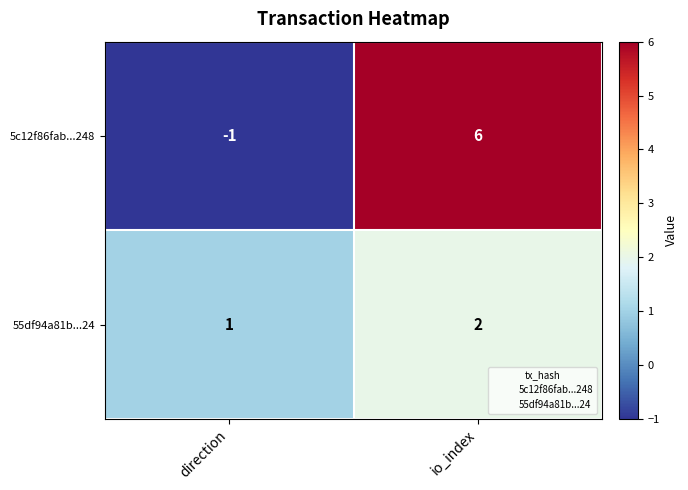

What is the greatest value displayed?

6